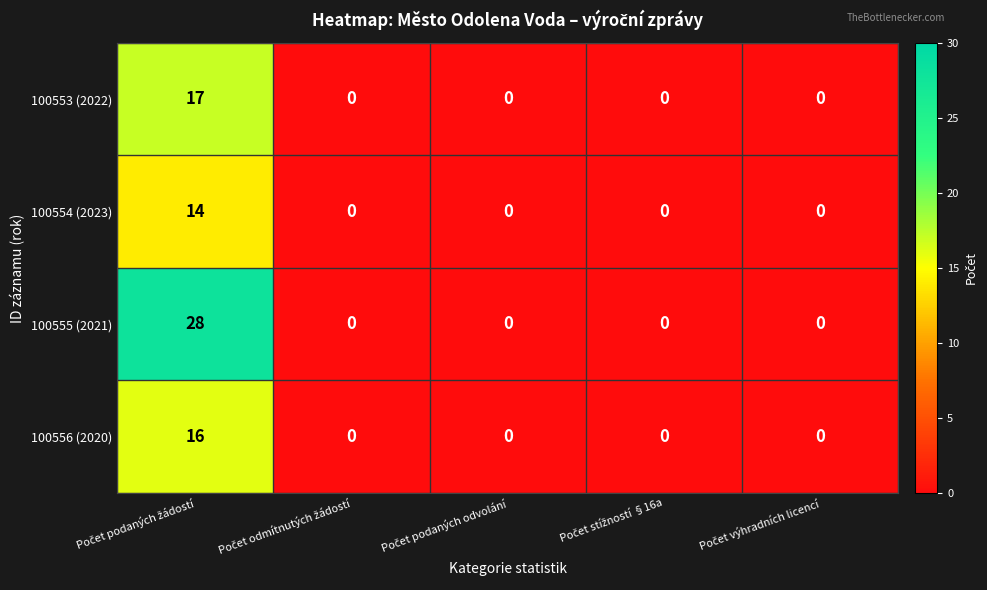

Count the number of data series in this chart.

4